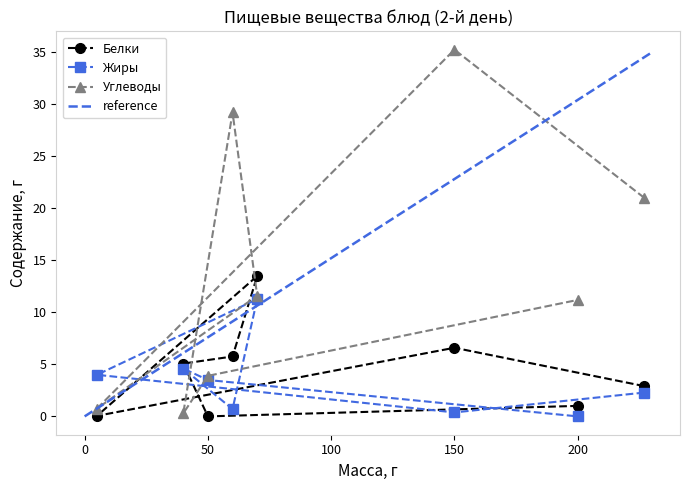

True or false: Белки has a value of 6.6 at 150.

True